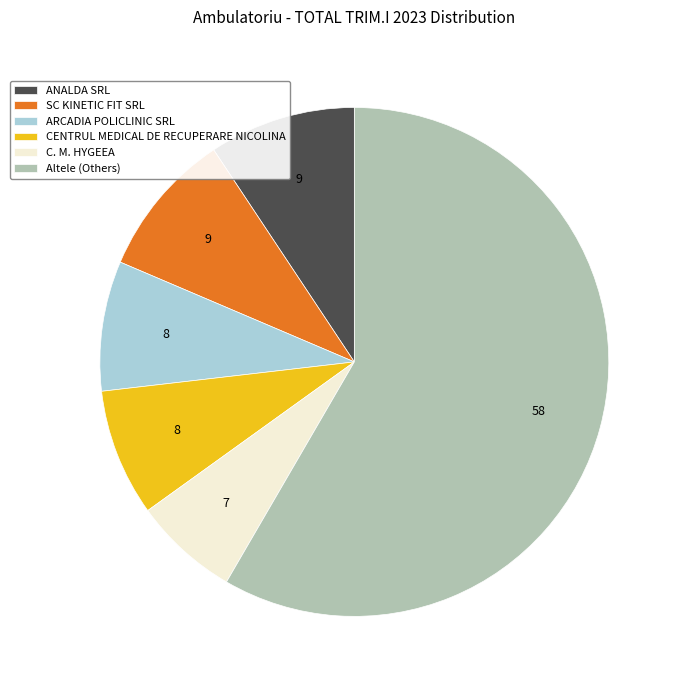

Between ANALDA SRL and CENTRUL MEDICAL DE RECUPERARE NICOLINA, which is larger?

ANALDA SRL